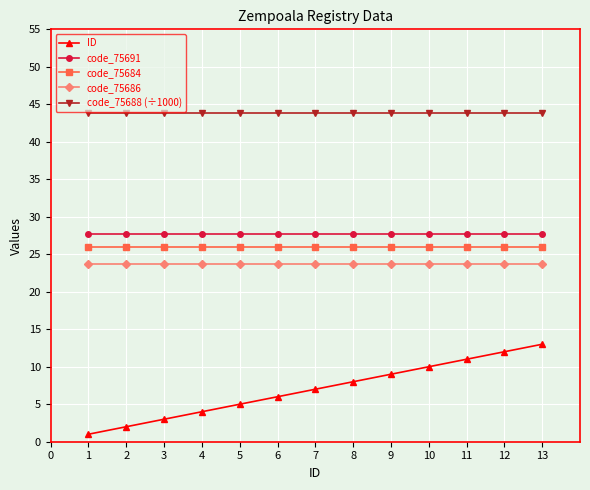

Which series has the largest total across all categories?

code_75688 (÷1000)